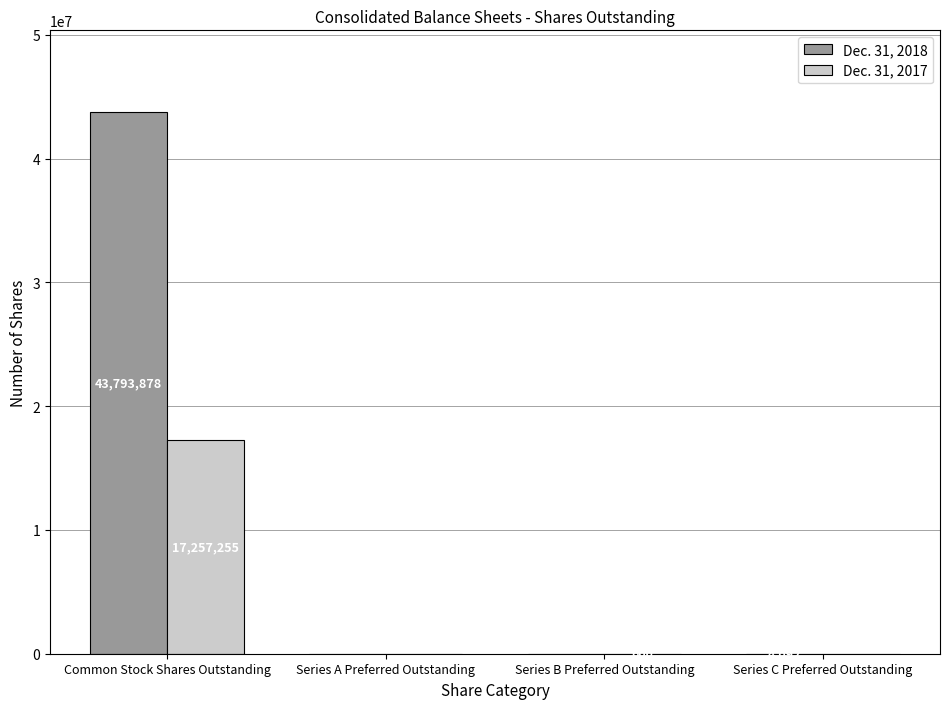

The Dec. 31, 2017 series shows 22816371 at Common Stock Shares Outstanding. True or false?

False